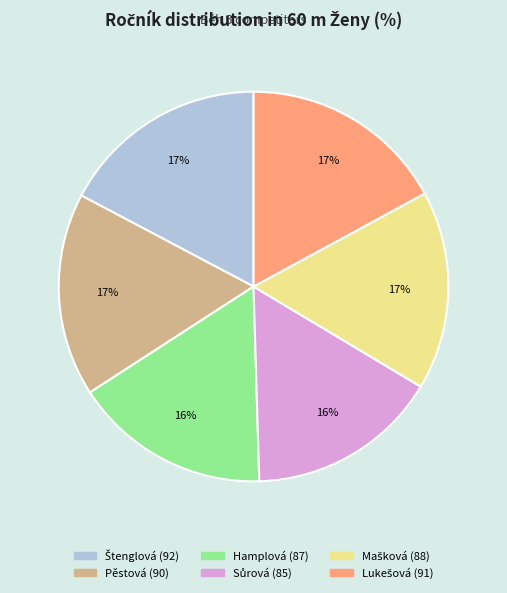

Is there any slice that represents more than half of the pie?

No